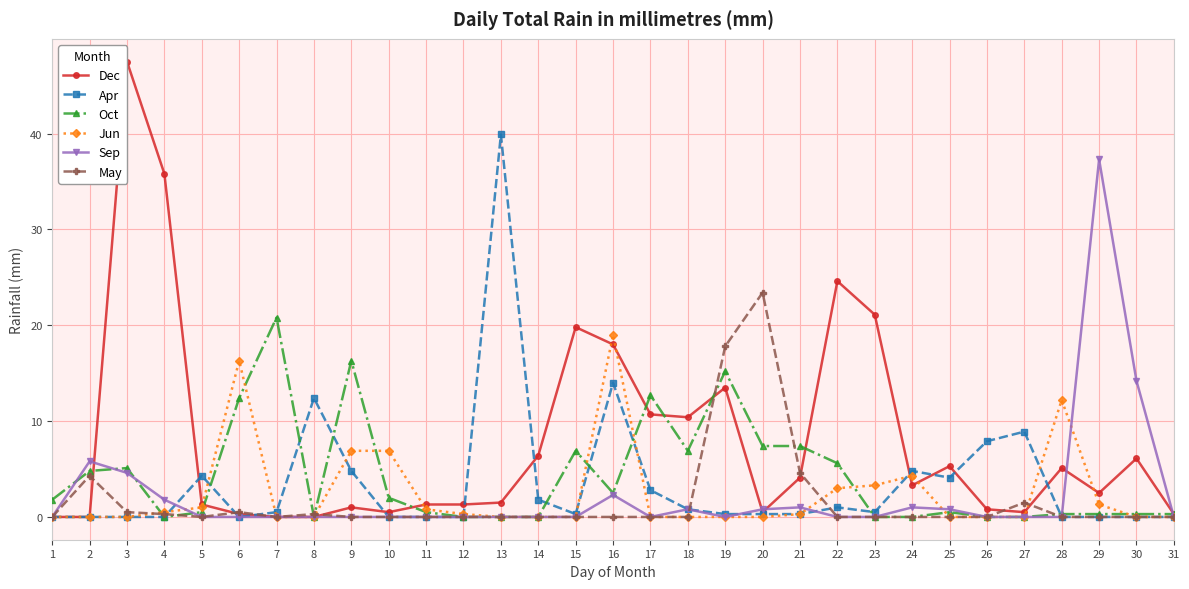

Reading left to right, list all the values displayed in this chart.

Dec: 0.0	0.0	47.5	35.8	1.3	0.3	0.0	0.0	1.0	0.5	1.3	1.3	1.5	6.4	19.8	18.0	10.7	10.4	13.5	0.5	4.1	24.6	21.1	3.3	5.3	0.8	0.5	5.1	2.5	6.1	0.3
Apr: 0.0	0.0	0.0	0.0	4.3	0.0	0.5	12.4	4.8	0.0	0.0	0.0	39.9	1.8	0.3	14.0	2.8	0.8	0.3	0.3	0.3	1.0	0.5	4.8	4.1	7.9	8.9	0.0	0.0	0.0	0.0
Oct: 1.8	4.8	5.1	0.0	0.5	12.4	20.8	0.0	16.3	2.0	0.5	0.0	0.0	0.0	6.9	2.5	12.7	6.9	15.2	7.4	7.4	5.6	0.0	0.0	0.5	0.0	0.0	0.3	0.3	0.3	0.3
Jun: 0.0	0.0	0.0	0.5	1.0	16.3	0.0	0.0	6.9	6.9	0.8	0.3	0.0	0.0	0.0	19.0	0.0	0.0	0.0	0.0	0.3	3.0	3.3	4.3	0.0	0.0	0.0	12.2	1.3	0.0	0.0
Sep: 0.0	5.8	4.6	1.8	0.0	0.0	0.0	0.0	0.0	0.0	0.0	0.0	0.0	0.0	0.0	2.3	0.0	0.8	0.0	0.8	1.0	0.0	0.0	1.0	0.8	0.0	0.0	0.0	37.3	14.2	0.0
May: 0.0	4.3	0.5	0.3	0.0	0.5	0.0	0.3	0.0	0.0	0.0	0.0	0.0	0.0	0.0	0.0	0.0	0.0	17.8	23.4	4.6	0.0	0.0	0.0	0.0	0.0	1.5	0.0	0.0	0.0	0.0